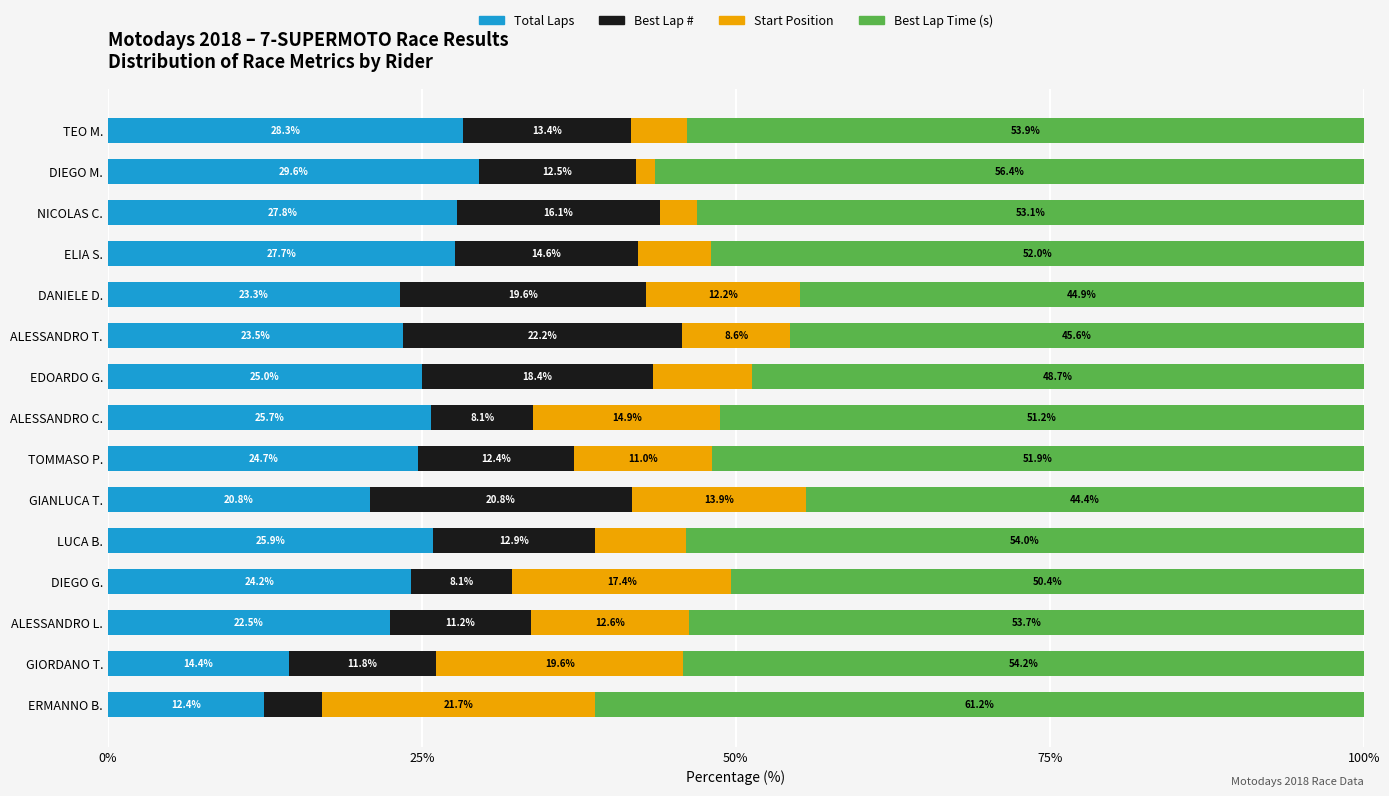

What is the approximate value of Total Laps at ALESSANDRO L.?

22.5